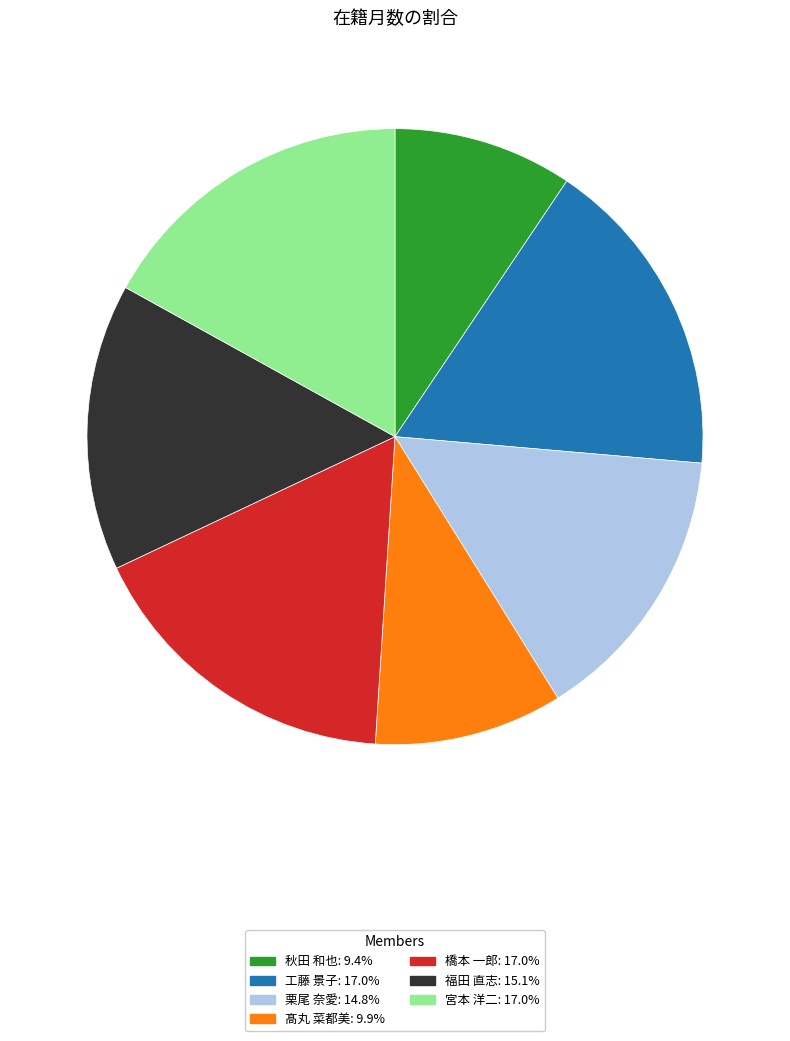

Approximately how many times larger is the value at 栗尾 奈愛: 14.8% compared to 福田 直志: 15.1%?

1.0